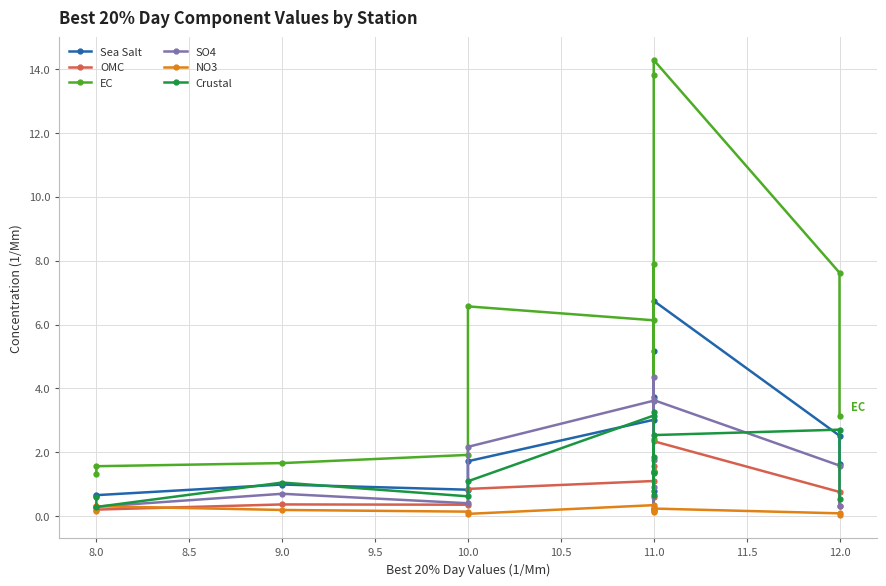

At which label does SO4 reach its minimum?

11.0